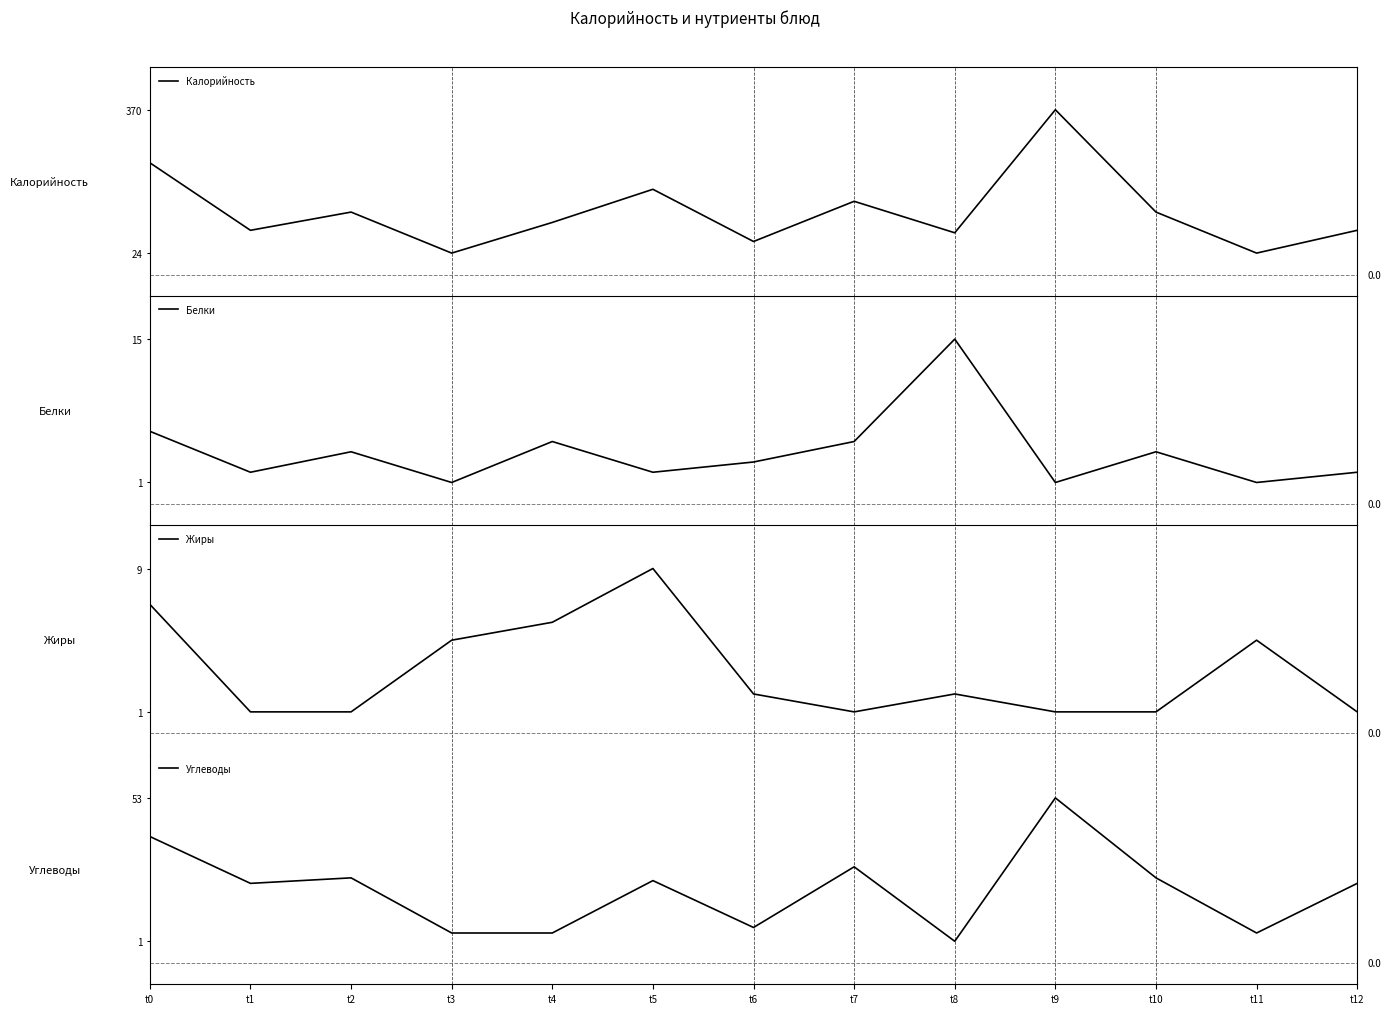

How many lines are shown in the chart?

4